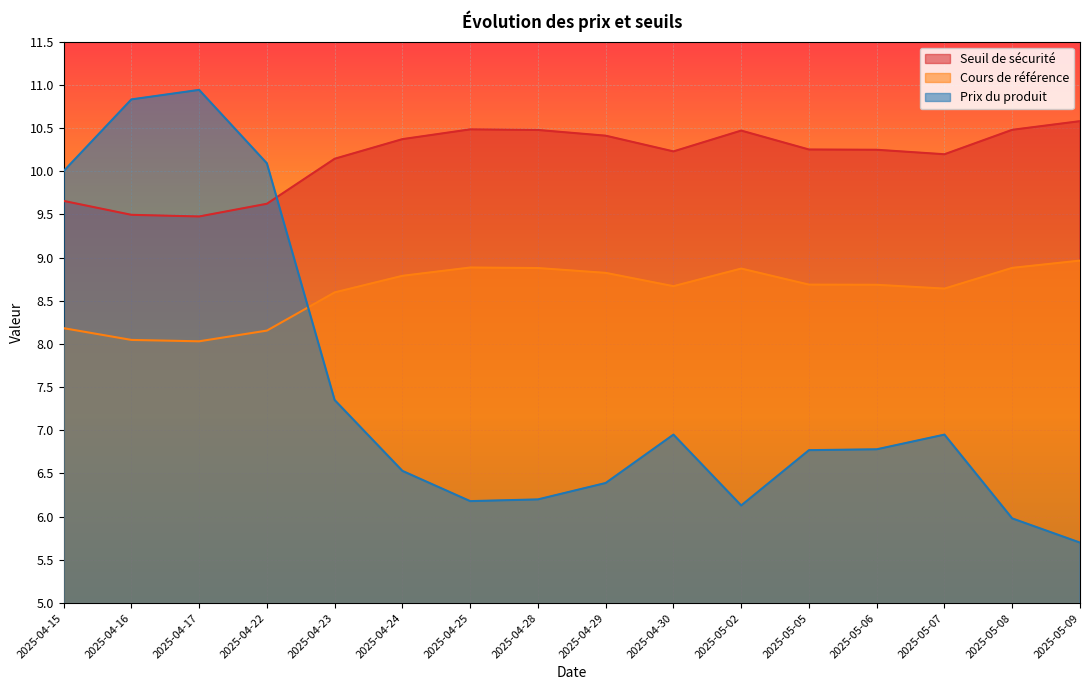

At how many categories does at least one series exceed 7?

16